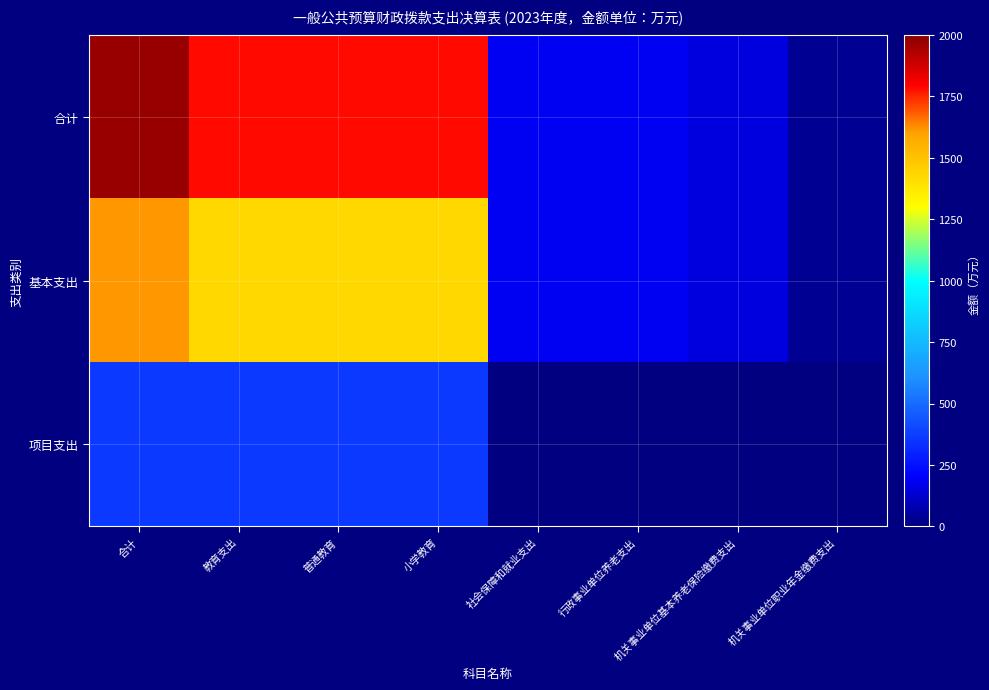

Reading right to left, what are all the values shown in this chart?

合计: 机关事业单位职业年金缴费支出=32.5	机关事业单位基本养老保险缴费支出=154.6	行政事业单位养老支出=187.1	社会保障和就业支出=187.1	小学教育=1786.9	普通教育=1786.9	教育支出=1786.9	合计=1974.0
基本支出: 机关事业单位职业年金缴费支出=32.5	机关事业单位基本养老保险缴费支出=154.6	行政事业单位养老支出=187.1	社会保障和就业支出=187.1	小学教育=1426.2	普通教育=1426.2	教育支出=1426.2	合计=1613.3
项目支出: 机关事业单位职业年金缴费支出=0.0	机关事业单位基本养老保险缴费支出=0.0	行政事业单位养老支出=0.0	社会保障和就业支出=0.0	小学教育=360.7	普通教育=360.7	教育支出=360.7	合计=360.7